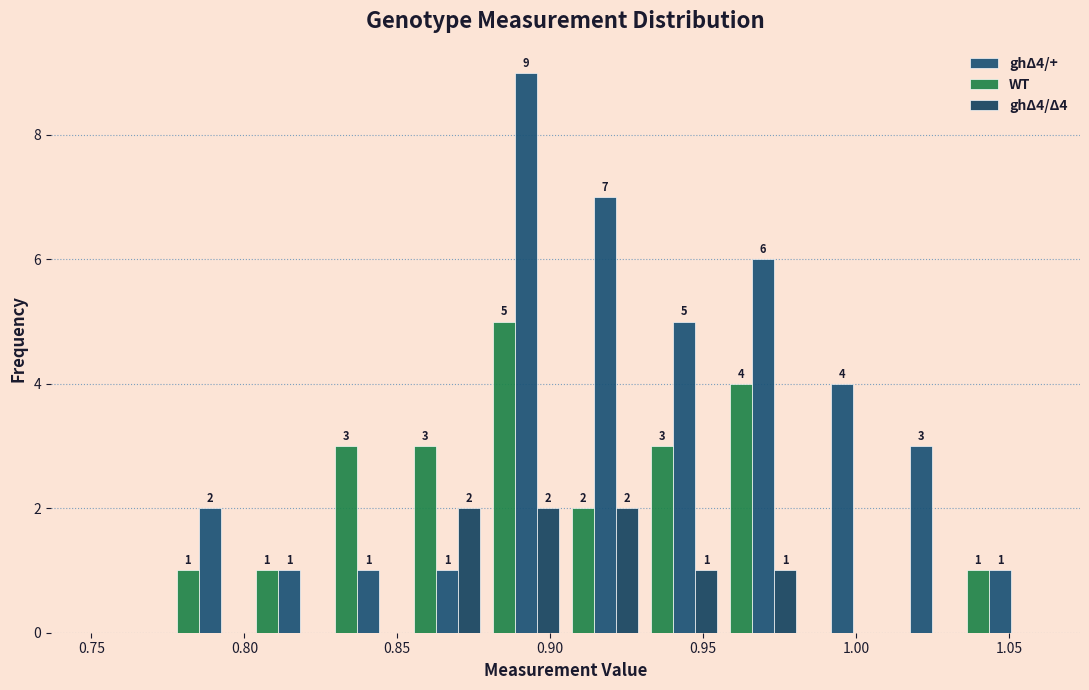

In the ghΔ4/+ series, which range on the x-axis has the tallest bar?

0.880 to 0.905